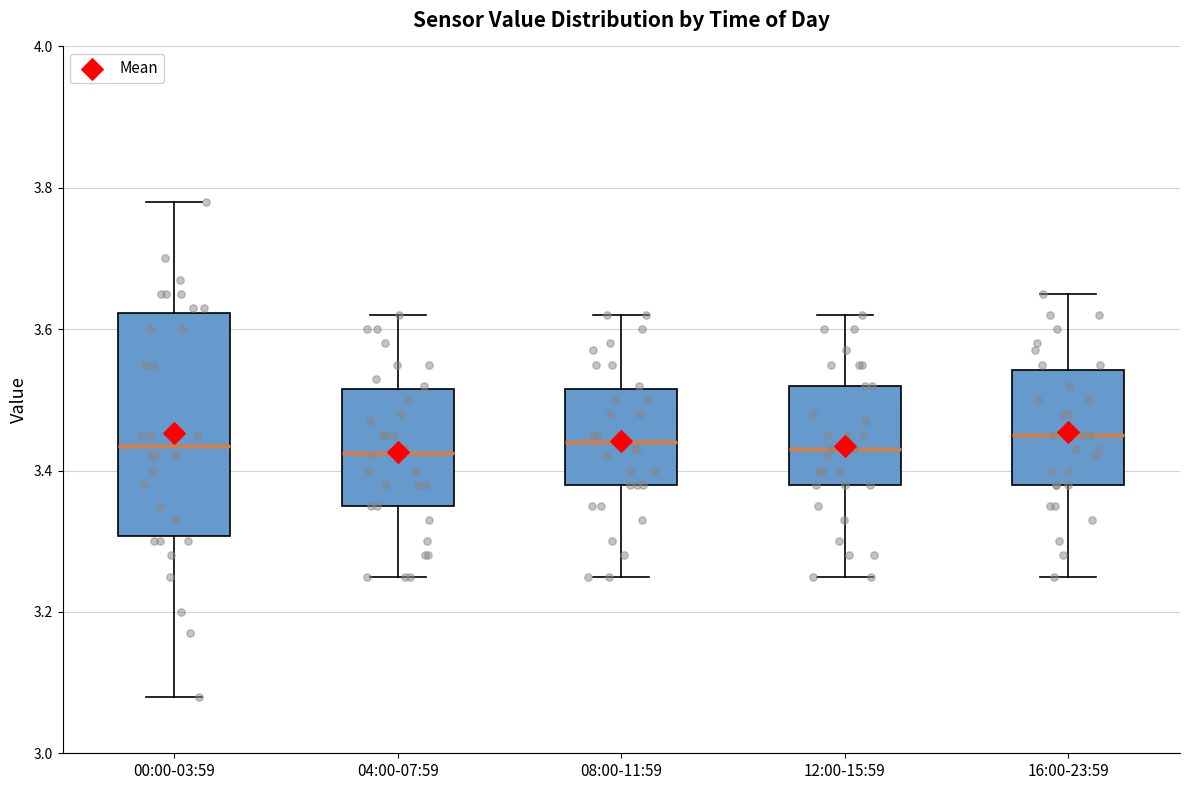

Which box is the tallest, from its lower edge to its upper edge?

00:00-03:59